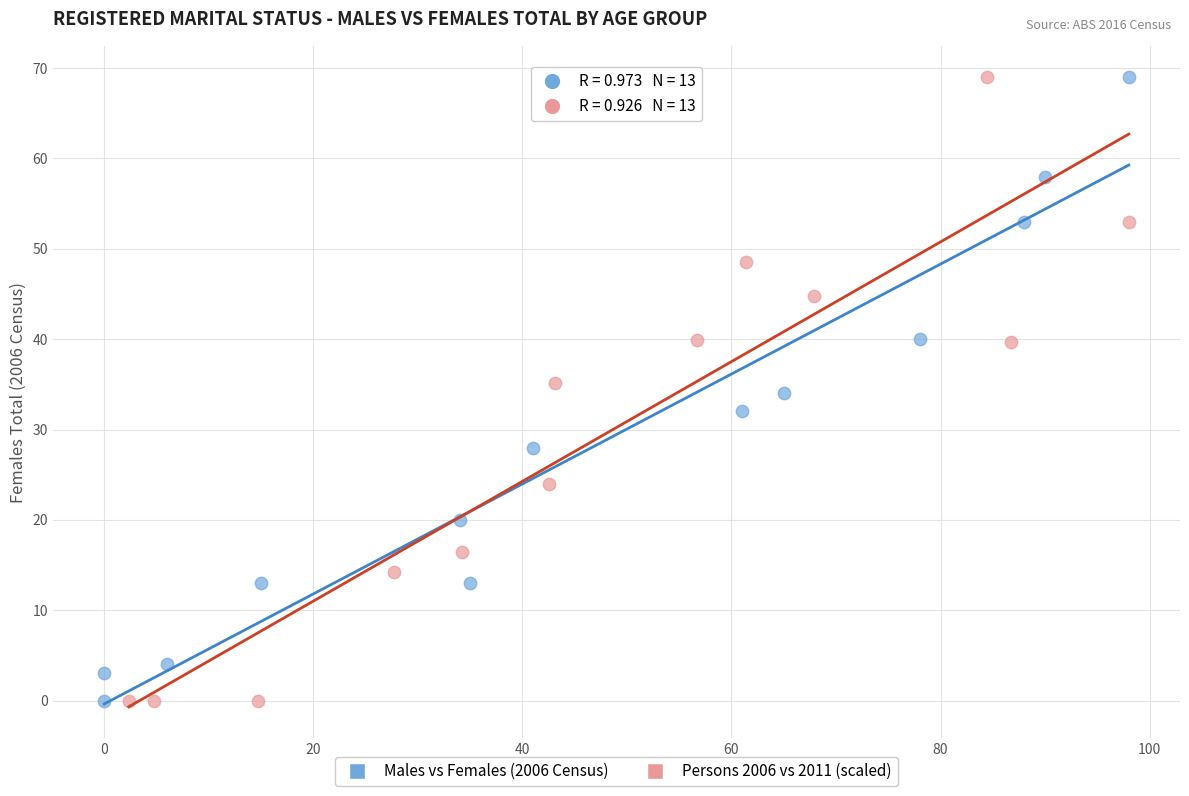

What are all the series names shown in the legend?

Males vs Females (2006 Census), Persons 2006 vs 2011 (scaled)